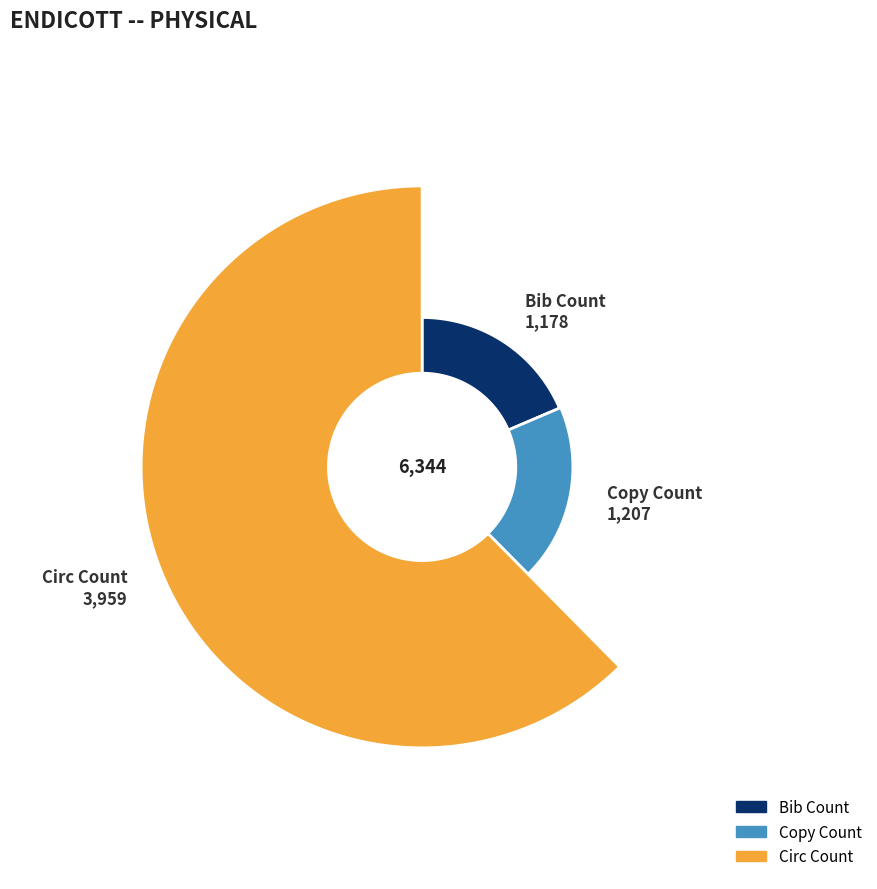

How many slices are in this pie chart?

3